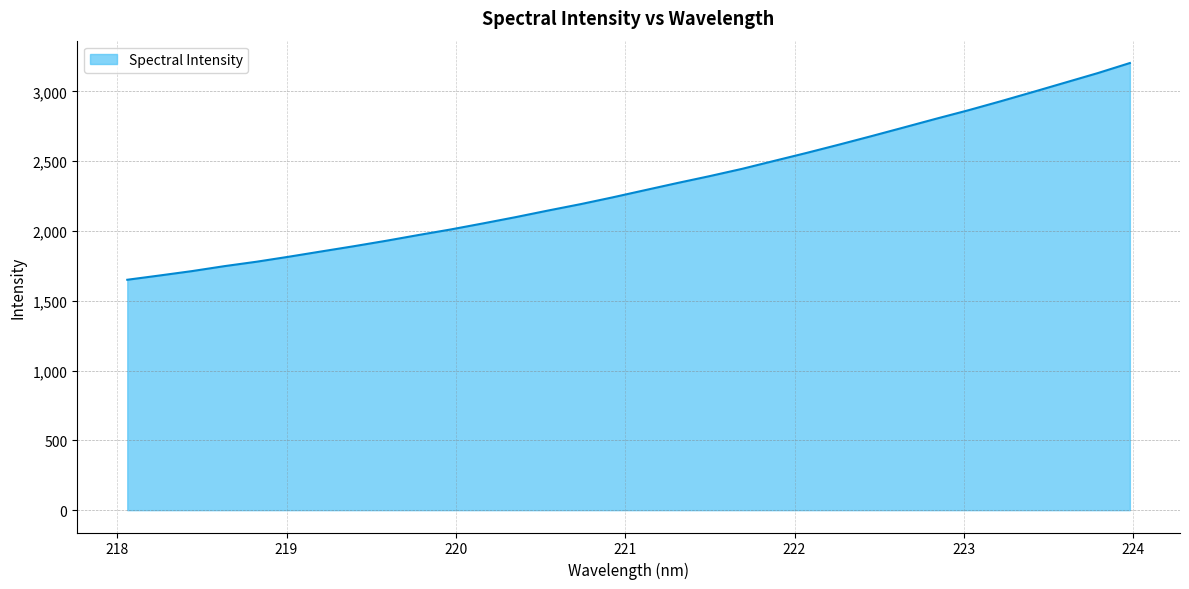

What is the greatest value displayed?

3203.2